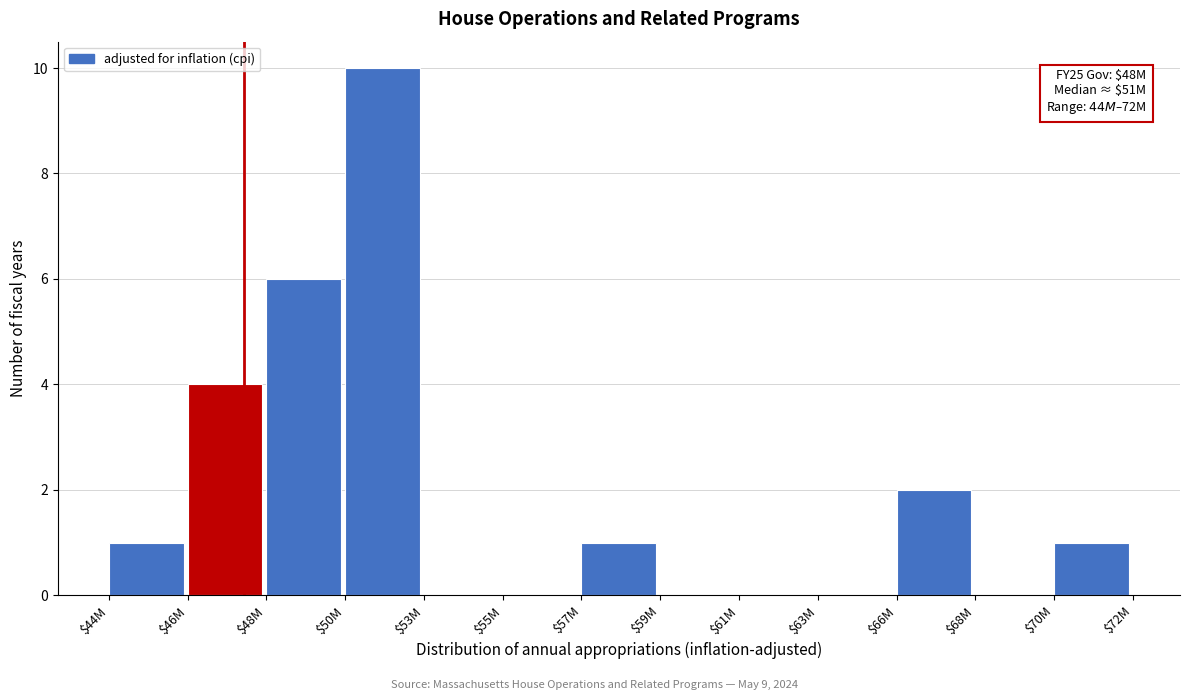

Where is the data nearest to the value 5?

$46M